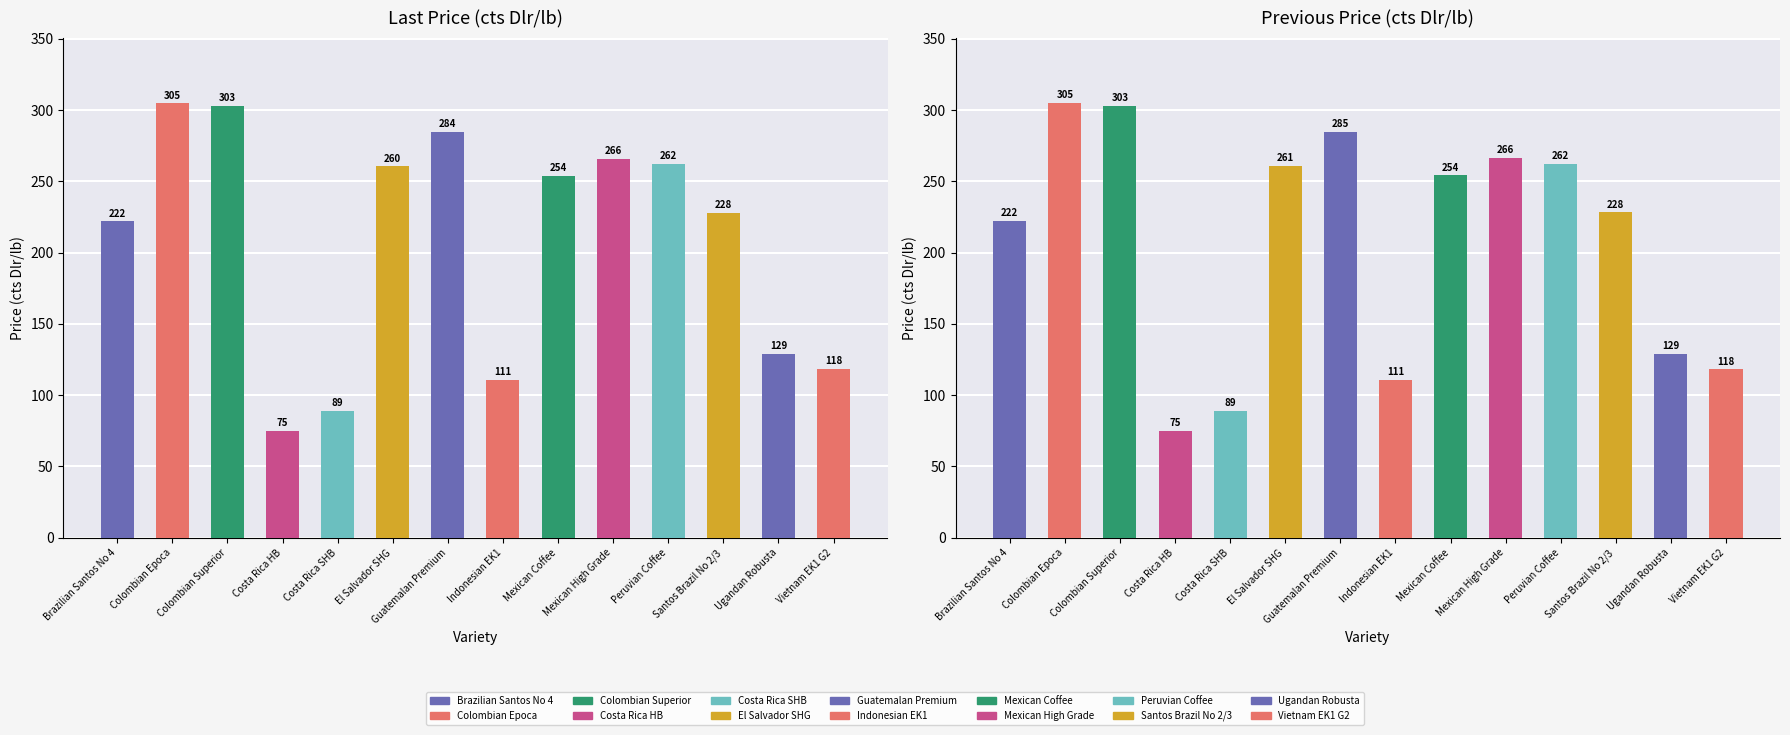

At which label does Previous Price first exceed 254?

Colombian Epoca